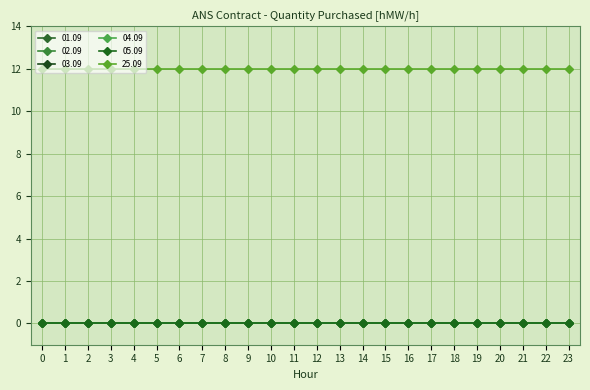

Reading left to right, extract all data points from this chart.

01.09: 00-01=0	01-02=0	02-03=0	03-04=0	04-05=0	05-06=0	06-07=0	07-08=0	08-09=0	09-10=0	10-11=0	11-12=0	12-13=0	13-14=0	14-15=0	15-16=0	16-17=0	17-18=0	18-19=0	19-20=0	20-21=0	21-22=0	22-23=0	23-24=0
02.09: 00-01=0	01-02=0	02-03=0	03-04=0	04-05=0	05-06=0	06-07=0	07-08=0	08-09=0	09-10=0	10-11=0	11-12=0	12-13=0	13-14=0	14-15=0	15-16=0	16-17=0	17-18=0	18-19=0	19-20=0	20-21=0	21-22=0	22-23=0	23-24=0
03.09: 00-01=0	01-02=0	02-03=0	03-04=0	04-05=0	05-06=0	06-07=0	07-08=0	08-09=0	09-10=0	10-11=0	11-12=0	12-13=0	13-14=0	14-15=0	15-16=0	16-17=0	17-18=0	18-19=0	19-20=0	20-21=0	21-22=0	22-23=0	23-24=0
04.09: 00-01=0	01-02=0	02-03=0	03-04=0	04-05=0	05-06=0	06-07=0	07-08=0	08-09=0	09-10=0	10-11=0	11-12=0	12-13=0	13-14=0	14-15=0	15-16=0	16-17=0	17-18=0	18-19=0	19-20=0	20-21=0	21-22=0	22-23=0	23-24=0
05.09: 00-01=0	01-02=0	02-03=0	03-04=0	04-05=0	05-06=0	06-07=0	07-08=0	08-09=0	09-10=0	10-11=0	11-12=0	12-13=0	13-14=0	14-15=0	15-16=0	16-17=0	17-18=0	18-19=0	19-20=0	20-21=0	21-22=0	22-23=0	23-24=0
25.09: 00-01=12	01-02=12	02-03=12	03-04=12	04-05=12	05-06=12	06-07=12	07-08=12	08-09=12	09-10=12	10-11=12	11-12=12	12-13=12	13-14=12	14-15=12	15-16=12	16-17=12	17-18=12	18-19=12	19-20=12	20-21=12	21-22=12	22-23=12	23-24=12